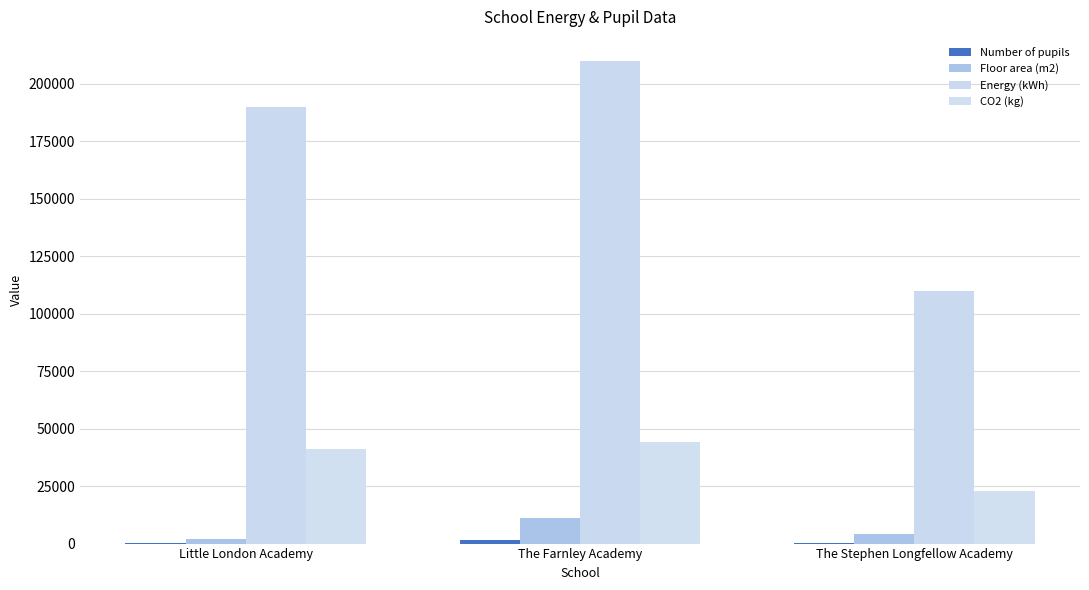

Reading left to right, list all the values displayed in this chart.

Number of pupils: 400	1504	170
Floor area (m2): 1784	11035	4158
Energy (kWh): 190000	210000	110000
CO2 (kg): 41000	44000	23000